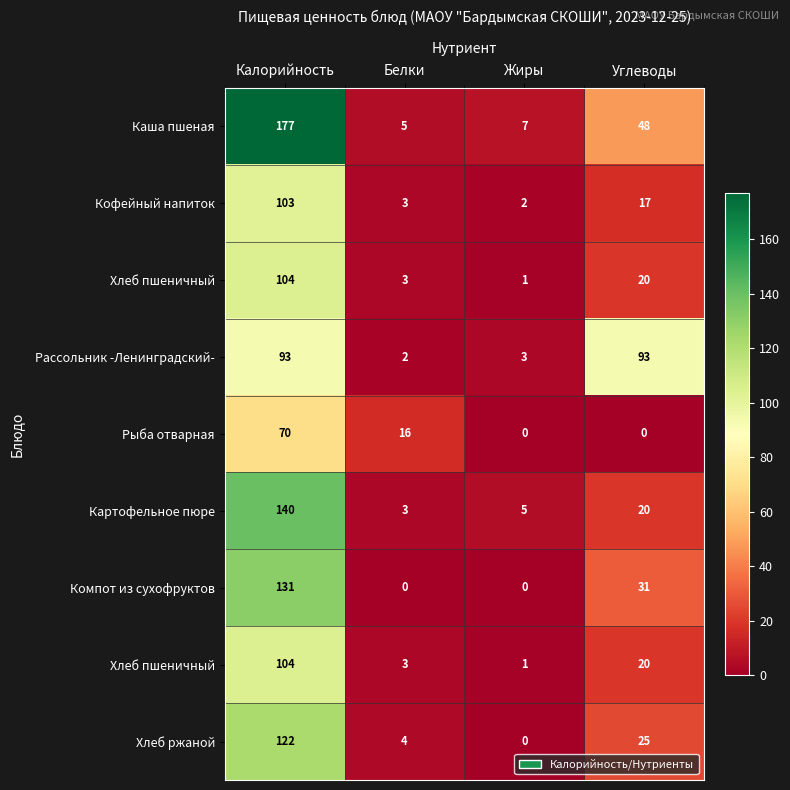

At which category does the chart reach its peak across all series?

Калорийность